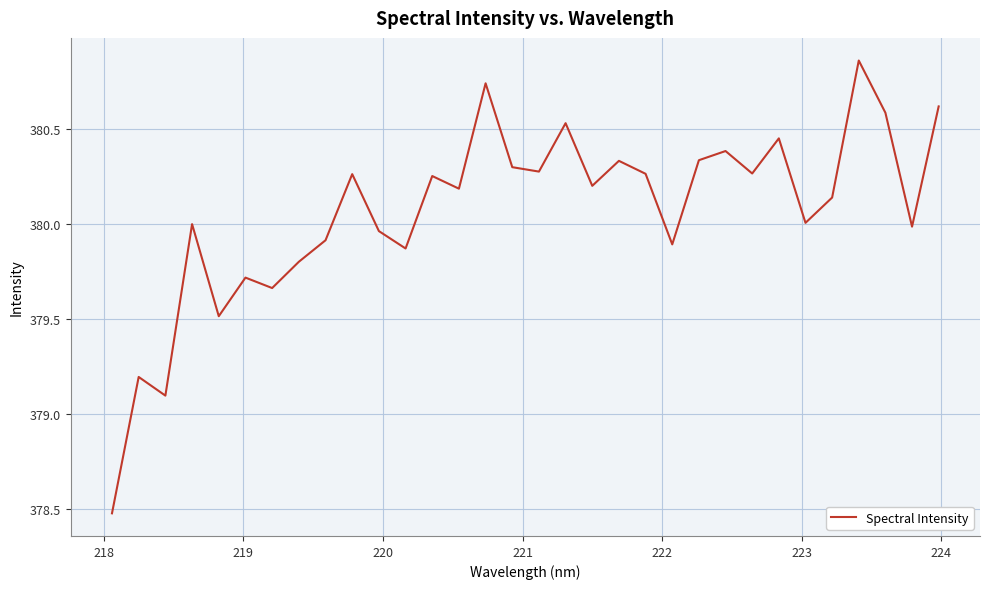

What is the difference between the maximum and second lowest values?

1.8